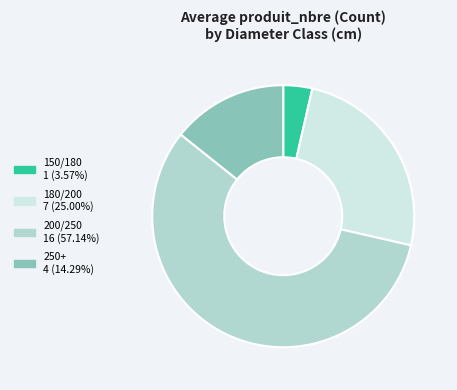

Rank the categories by value from lowest to highest.

150/180, 250+, 180/200, 200/250